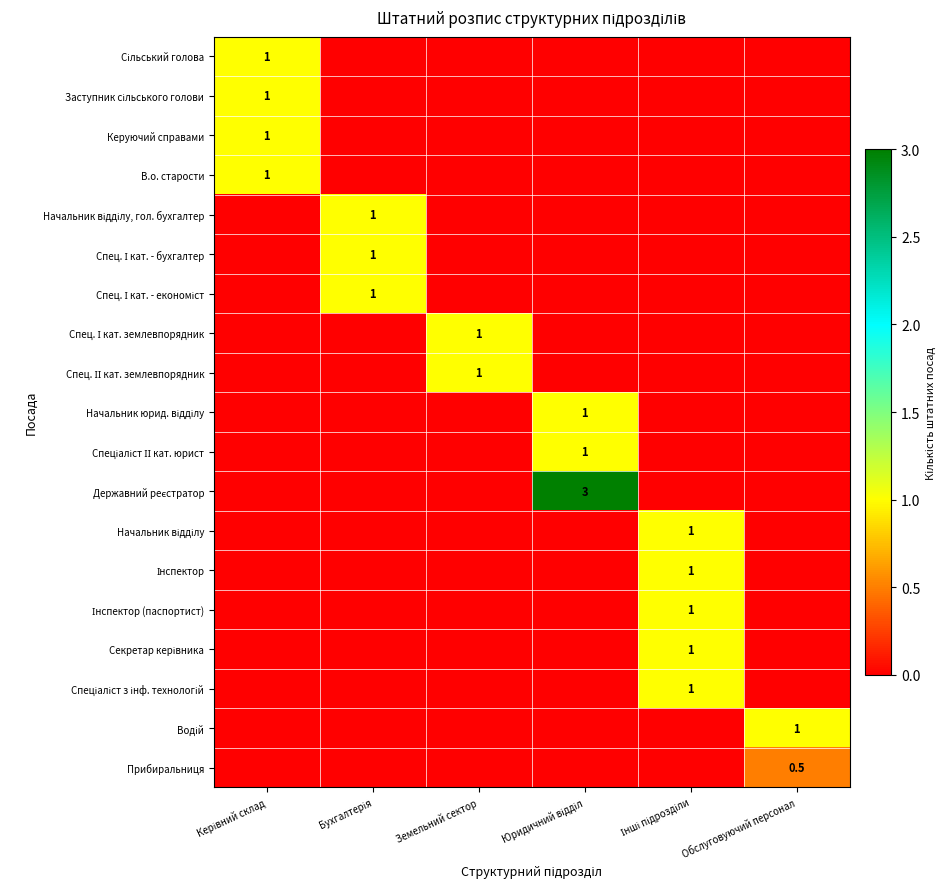

What is the difference between the highest and lowest values at Земельний сектор?

1.0